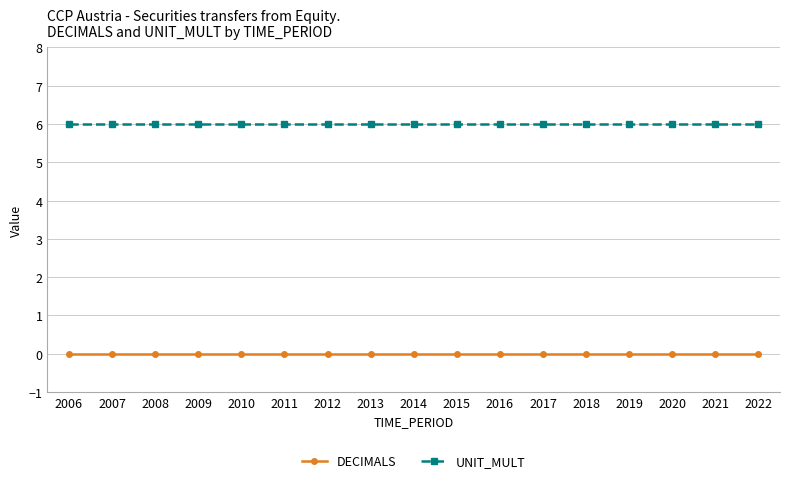

What is the sum of all UNIT_MULT values?

102